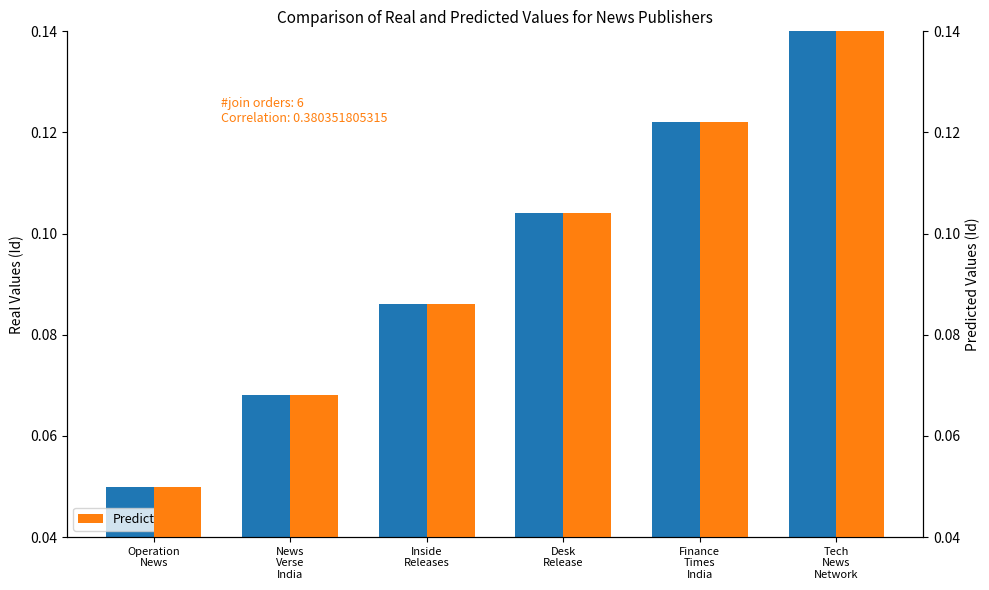

Where is Predicted nearest to the value 0?

Operation
News